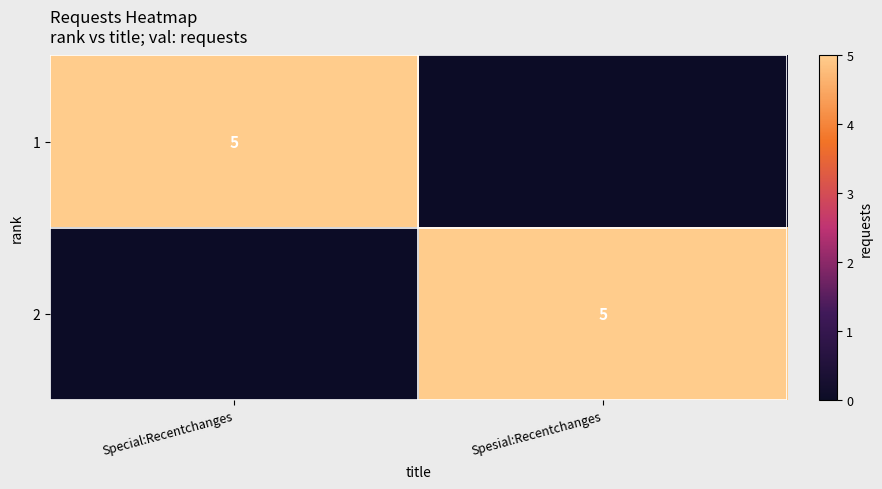

True or false: 1 has a value of 3 at Special:Recentchanges.

False